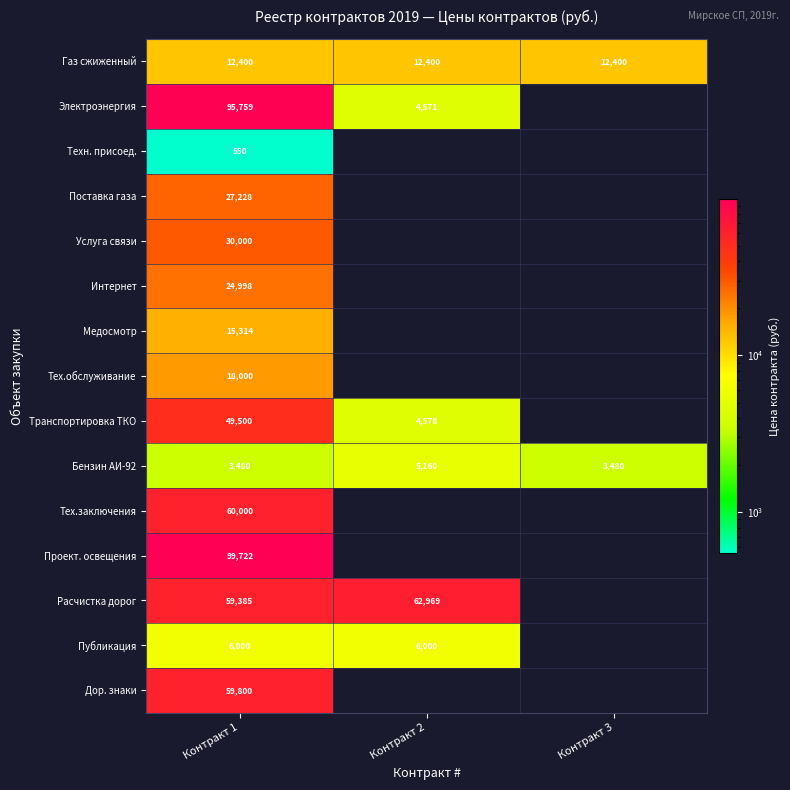

What is the approximate value of Бензин АИ-92 at Контракт 3, to the nearest 50?

3500